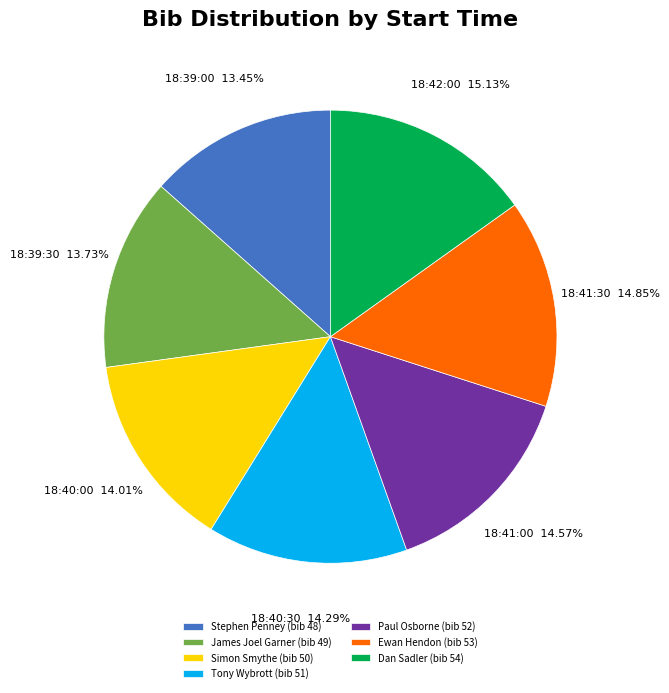

What is the ratio of the value at 18:39:30 to the value at 18:42:00?

0.9